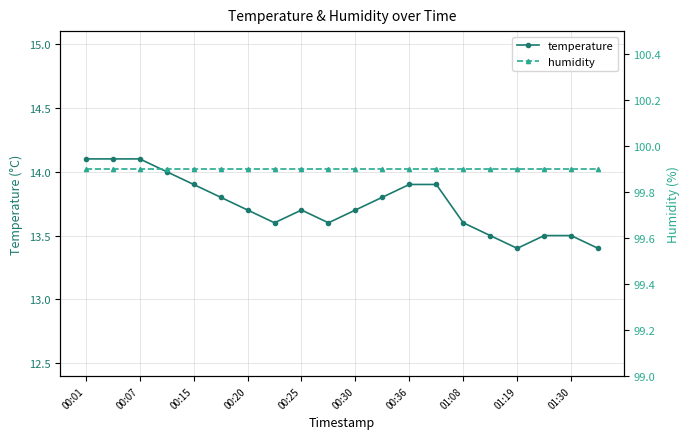

At how many categories does at least one series exceed 69?

20